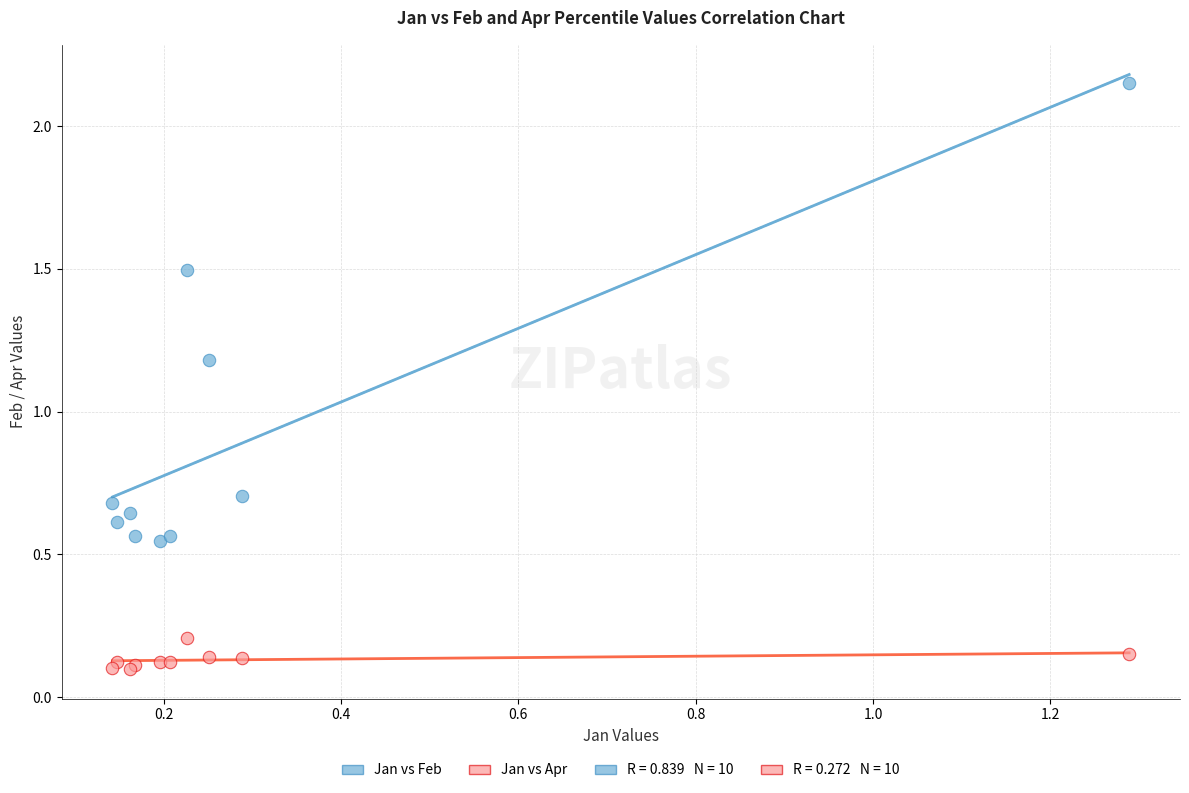

Which series contains the lowest Y value?

Jan vs Apr